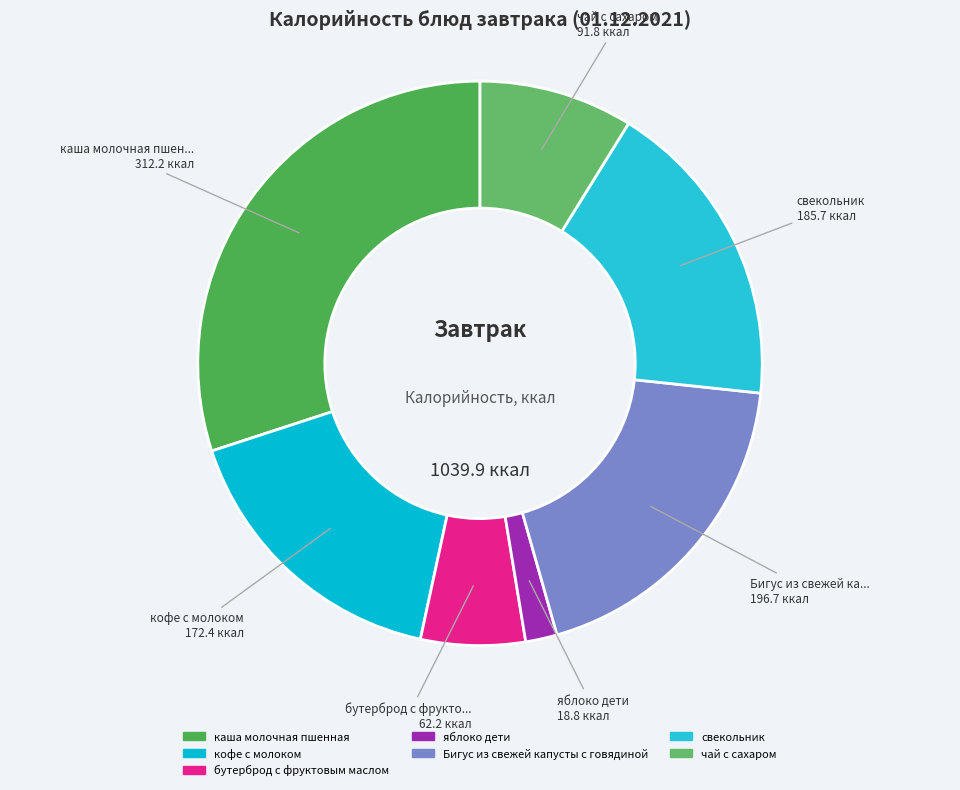

To the nearest percent, what is the combined percentage of чай с сахаром and свекольник?

27%